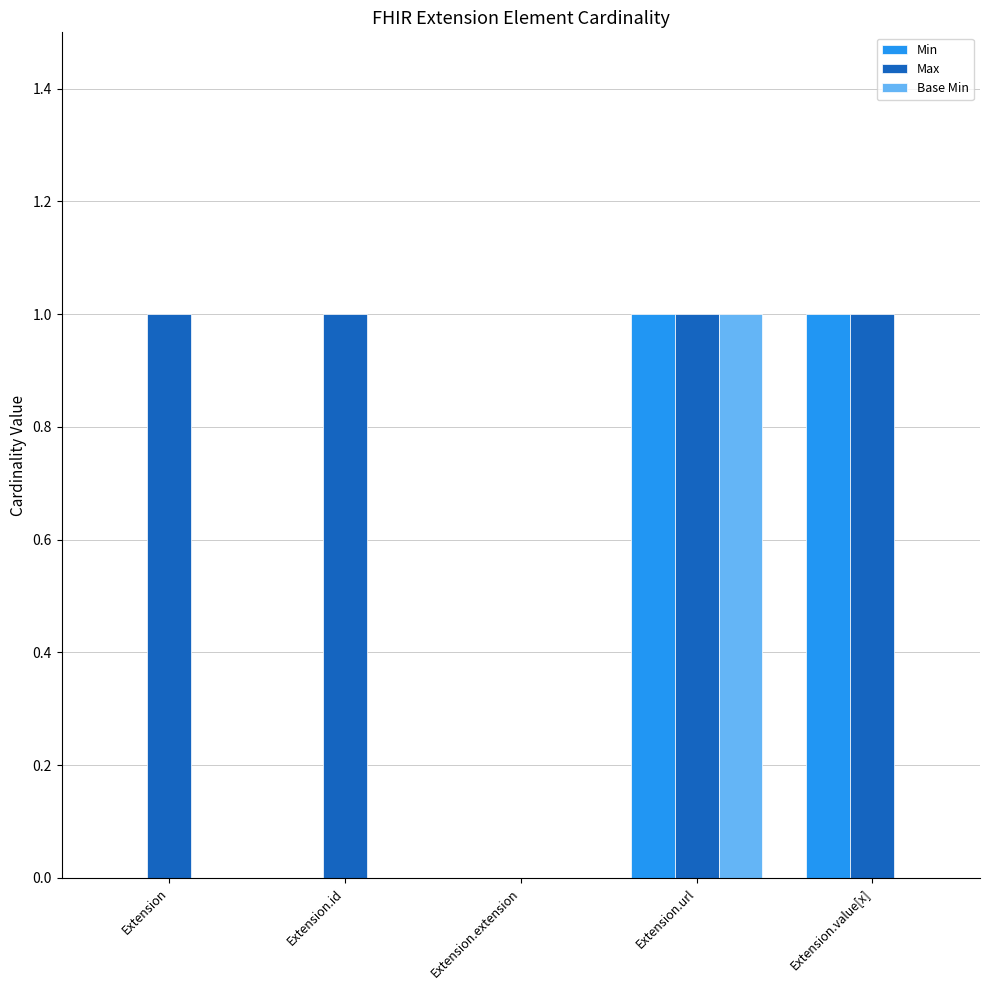

Reading left to right, extract all data points from this chart.

Min: 0	0	0	1	1
Max: 1	1	0	1	1
Base Min: 0	0	0	1	0